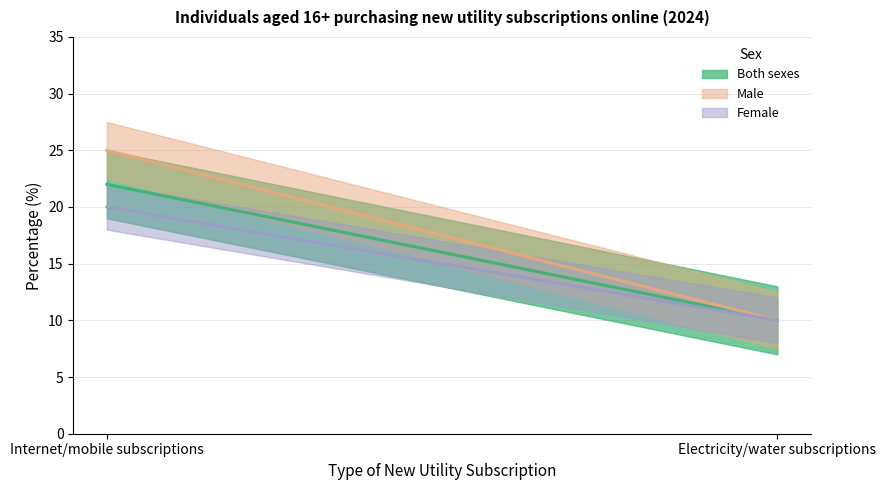

The Female series shows 5 at Electricity/water subscriptions. True or false?

False